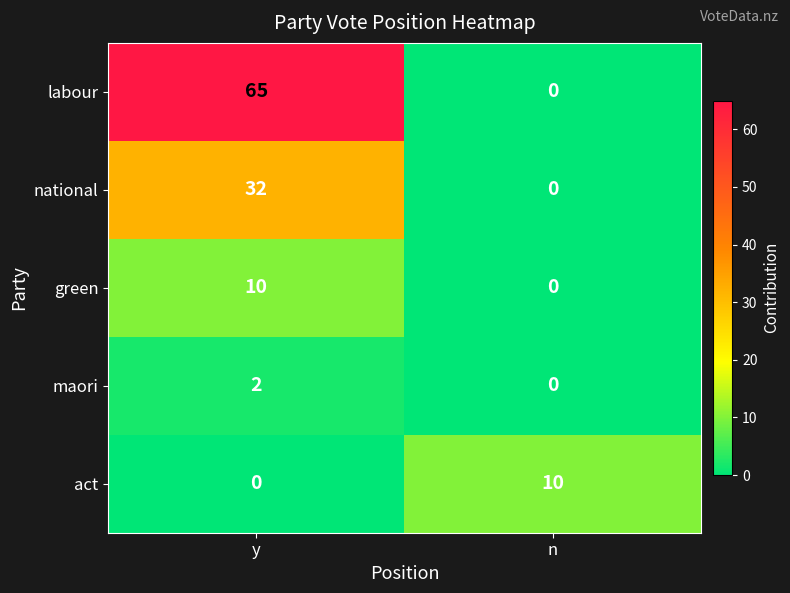

What is the average value of the act series?

5